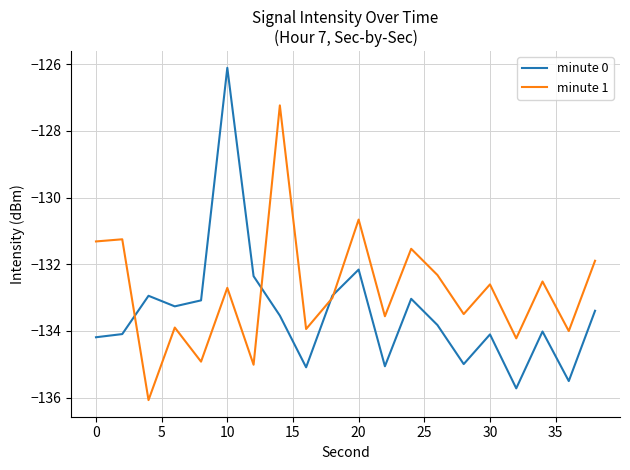

Rank the series by their average value, from highest to lowest.

minute 1, minute 0